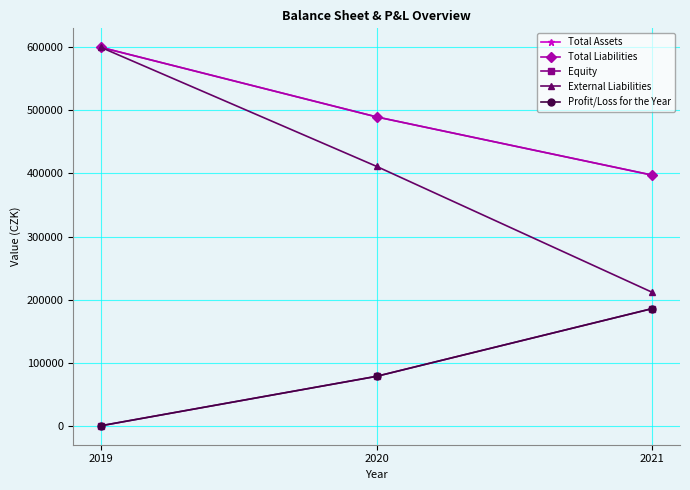

Does the chart have visible grid lines?

Yes